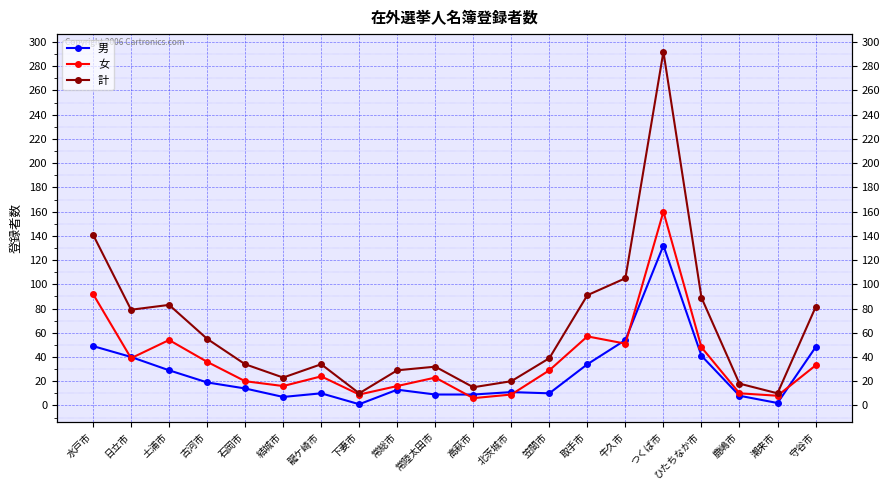

Rank the series by their average value, from lowest to highest.

男, 女, 計